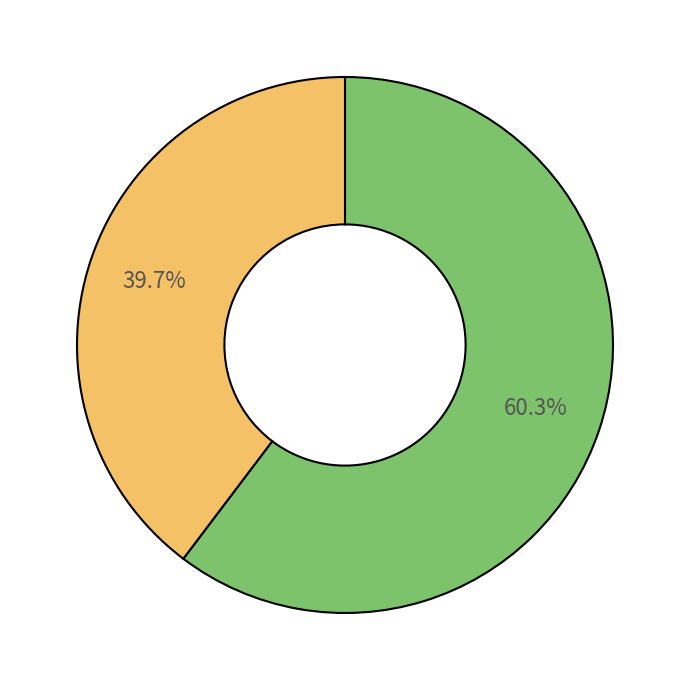

To the nearest percent, what is the difference between the largest and smallest slice percentages?

21%